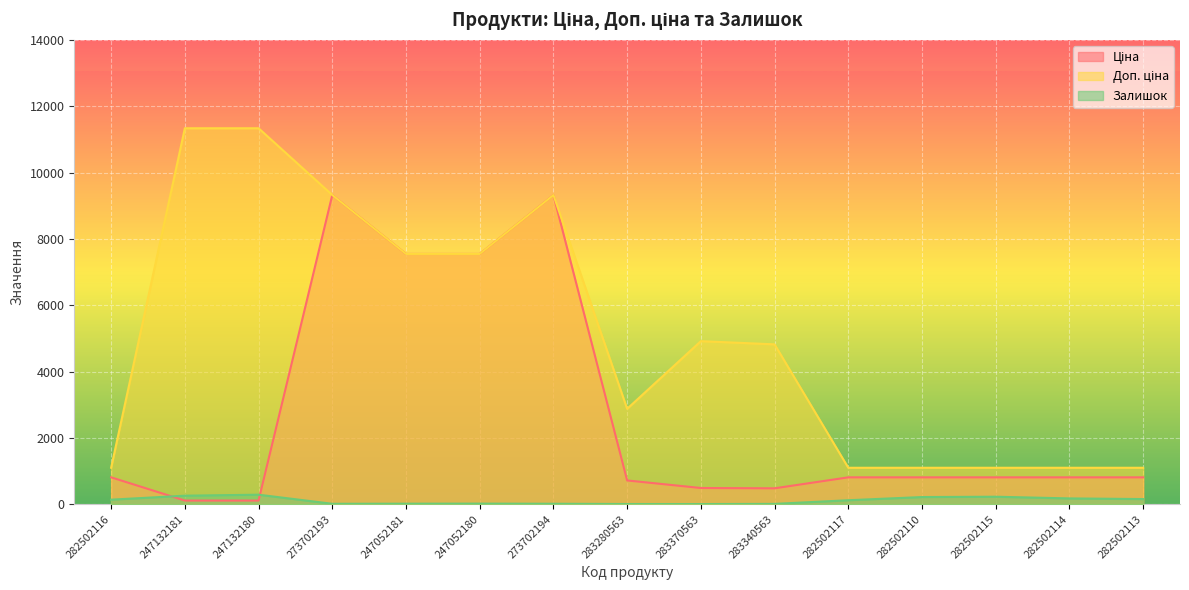

What are all the series names shown in the legend?

Ціна, Доп. ціна, Залишок